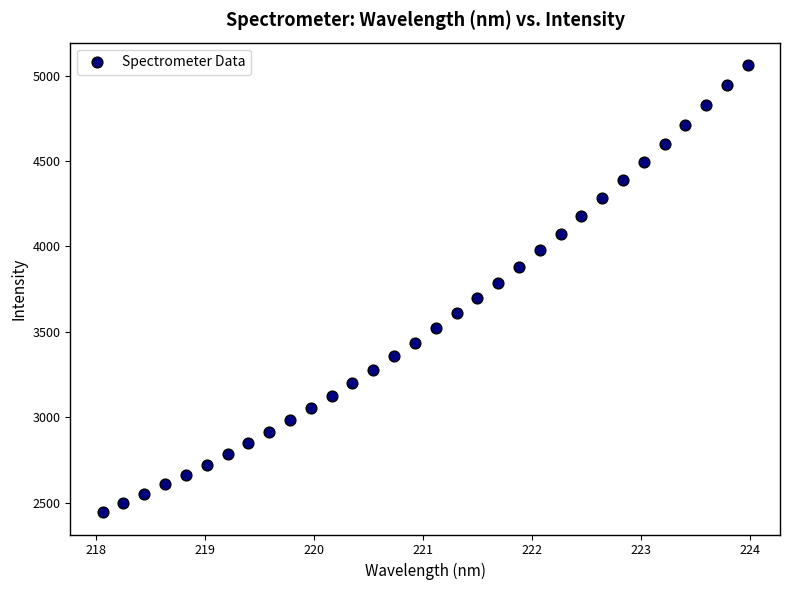

What is the range of Y values (max minus min)?

2619.3